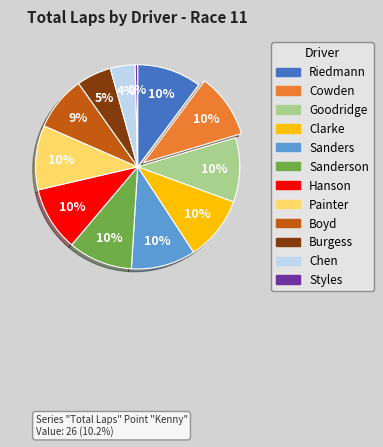

Is there a majority slice in this chart?

No